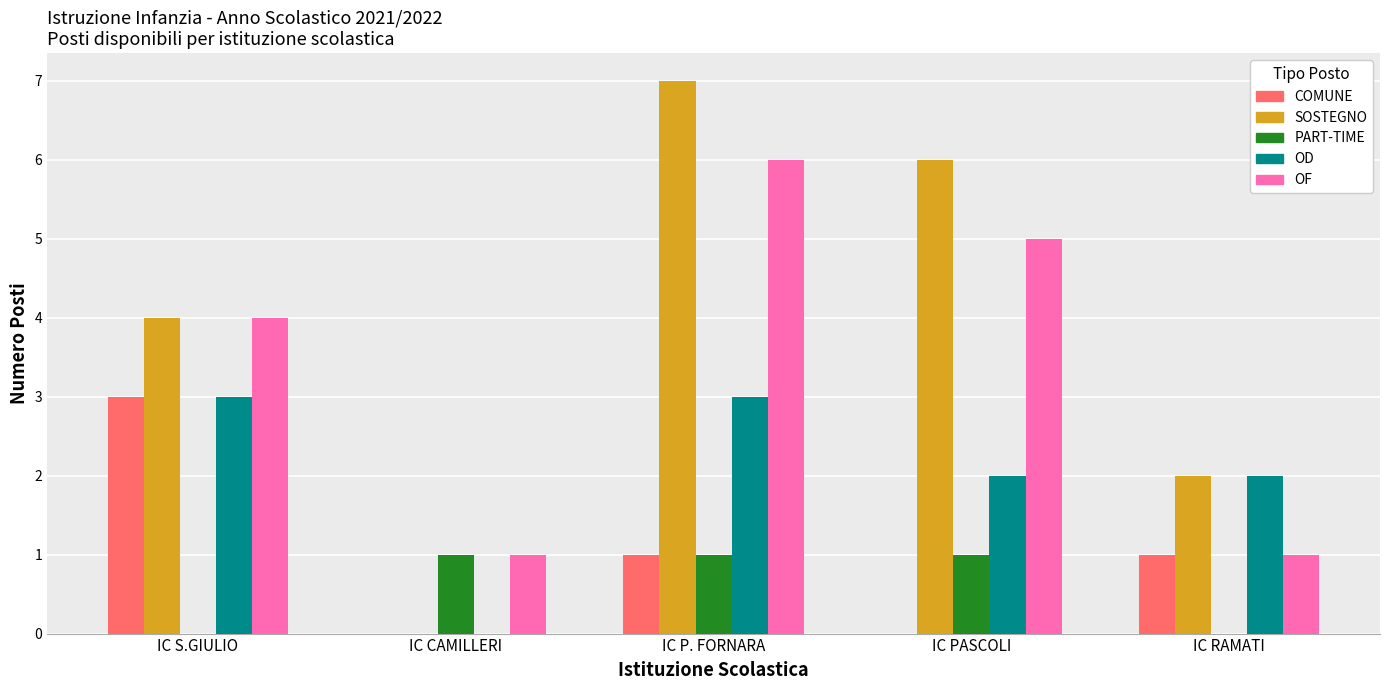

Between IC S.GIULIO and IC PASCOLI, which series saw the biggest shift?

COMUNE